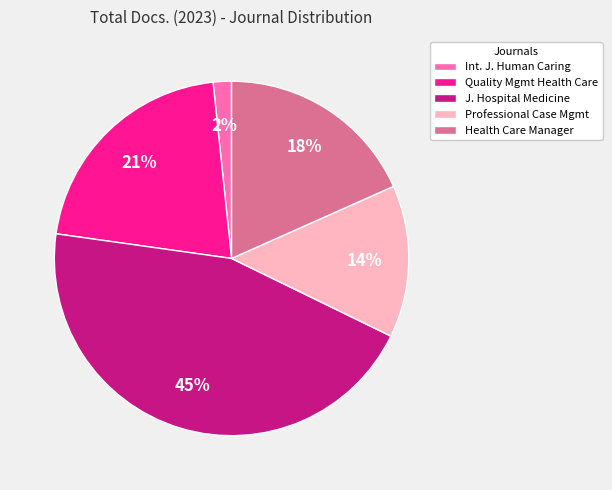

To the nearest percent, what is the average slice percentage?

20%